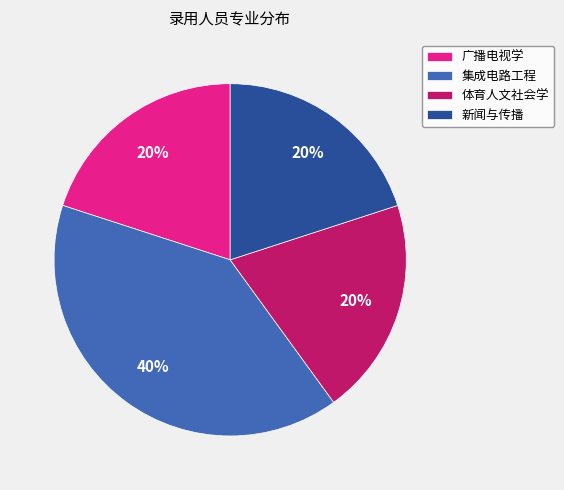

Is there a majority slice in this chart?

No